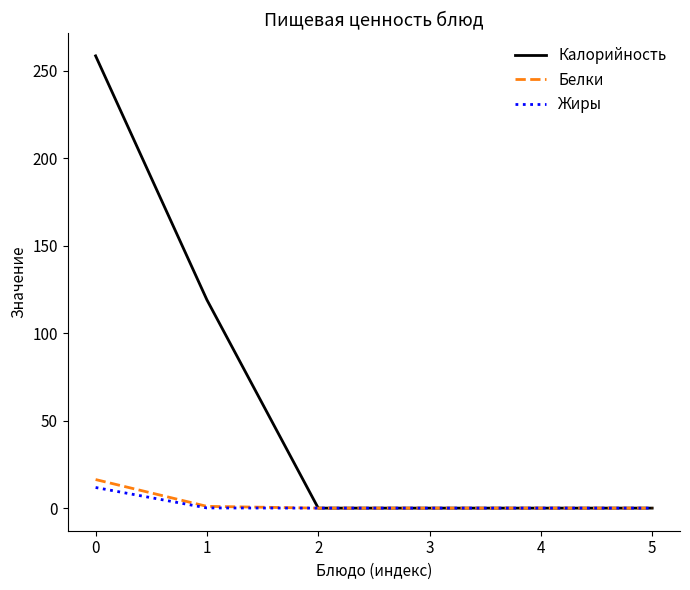

At how many categories does at least one series exceed 106?

2